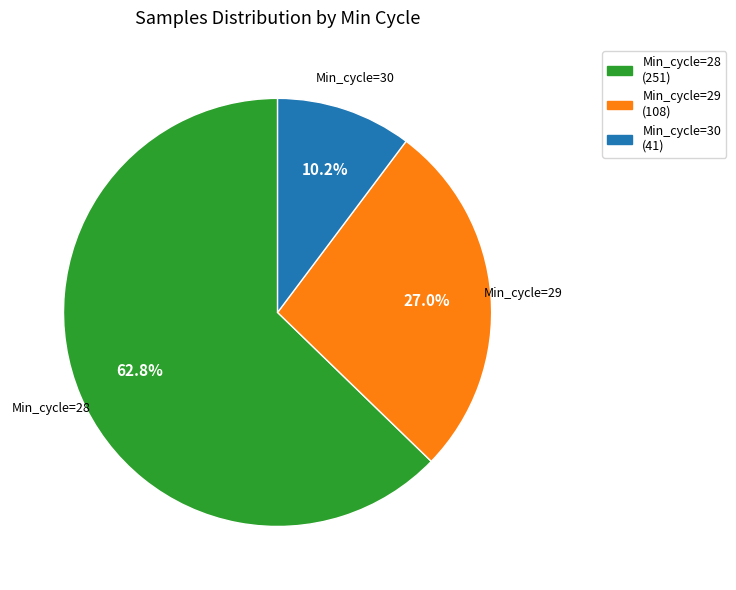

Is it true that Min_cycle=30 is 20% of the pie?

False